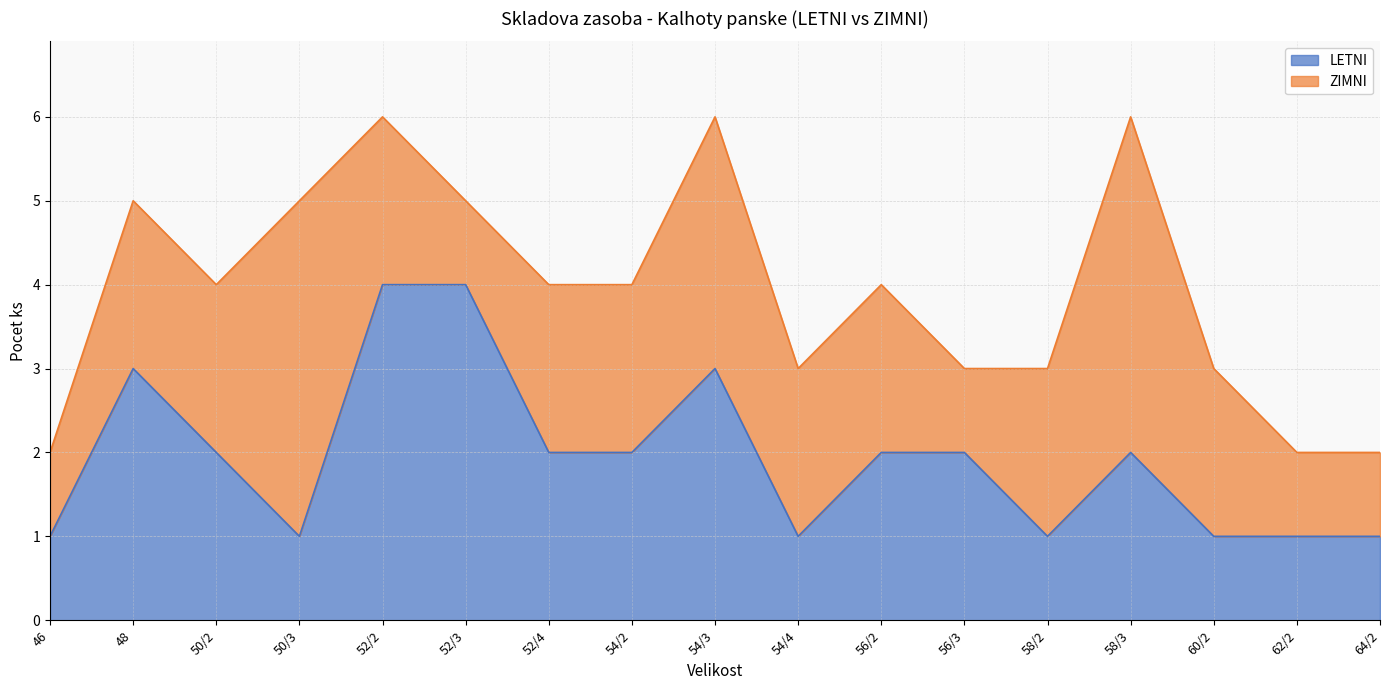

Is it true that the value at 46 is 1?

True